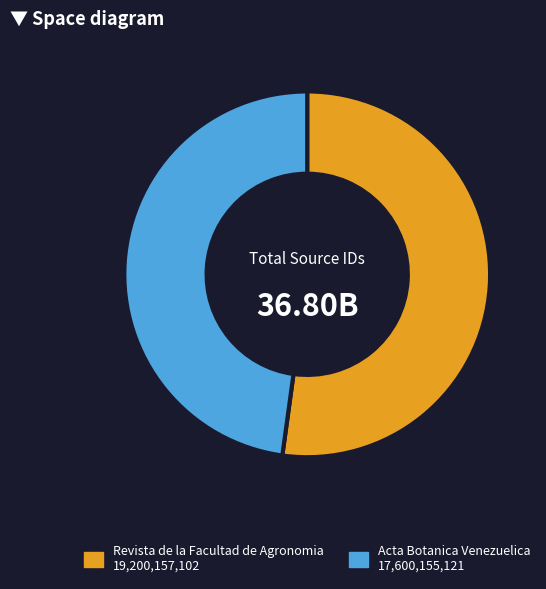

Do Revista de la Facultad de Agronomia and Acta Botanica Venezuelica together represent more than half of the pie?

Yes